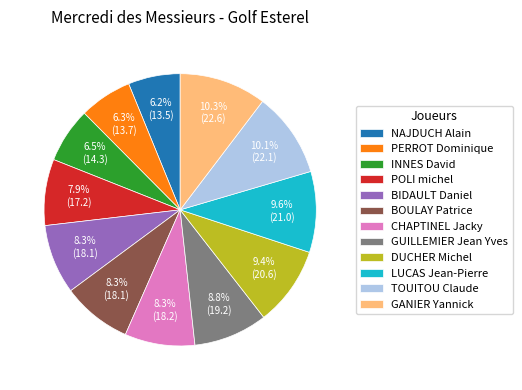

Which has a higher value, BOULAY Patrice or PERROT Dominique?

BOULAY Patrice